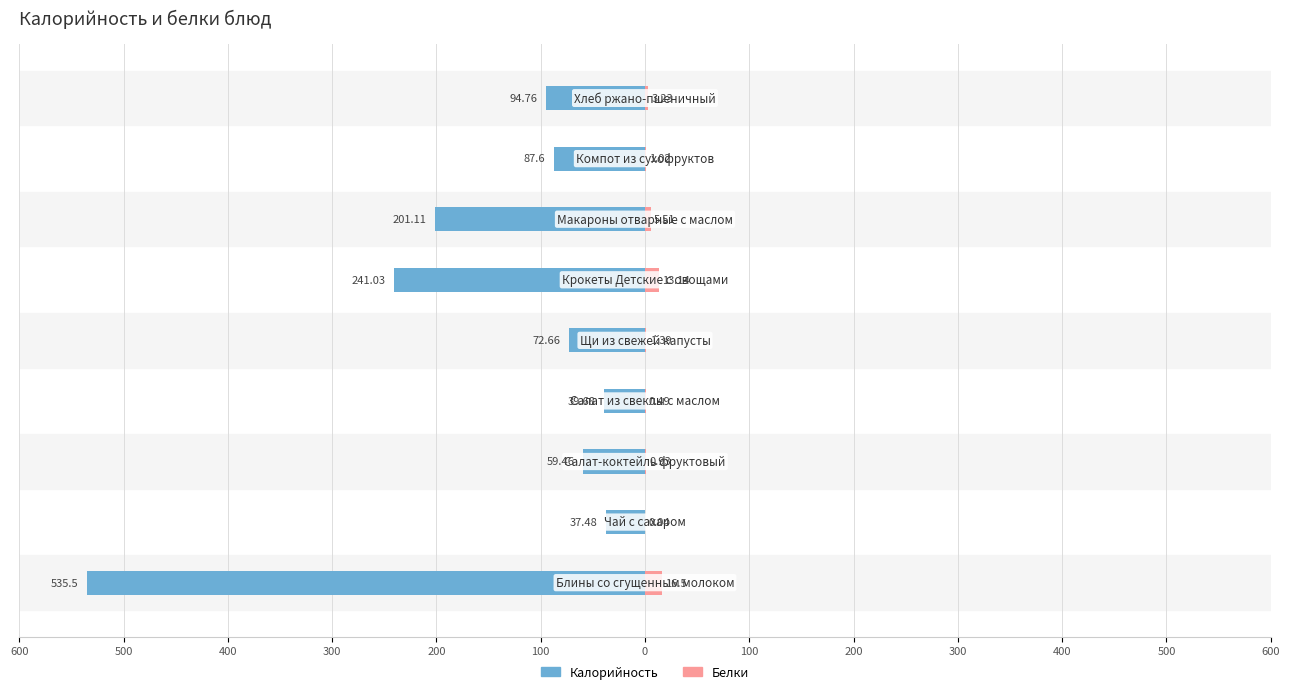

The Калорийность series shows -26.2 at 200. True or false?

False